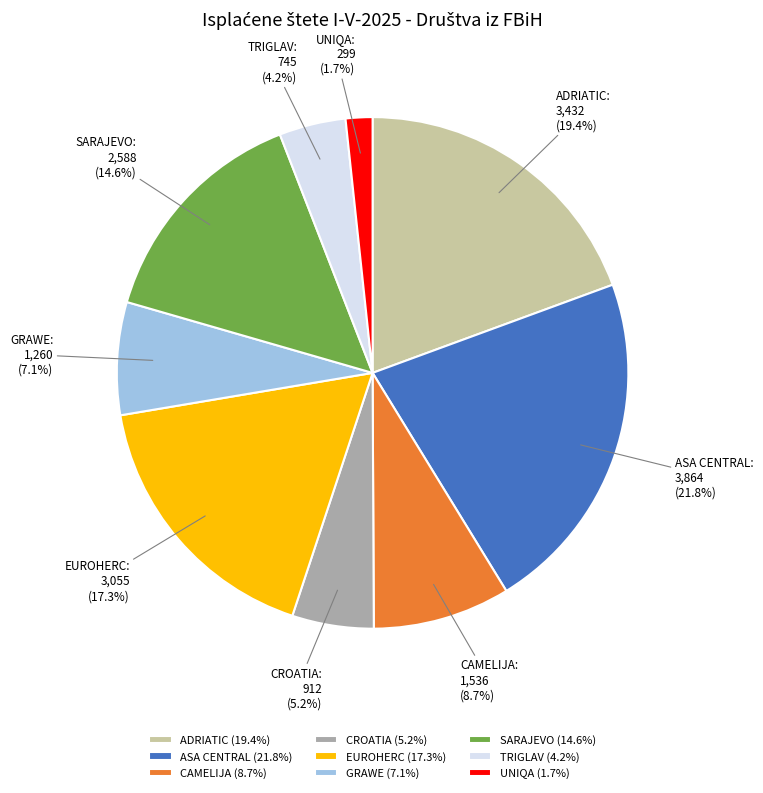

Approximately how many times larger is the value at UNIQA compared to ASA CENTRAL?

0.1